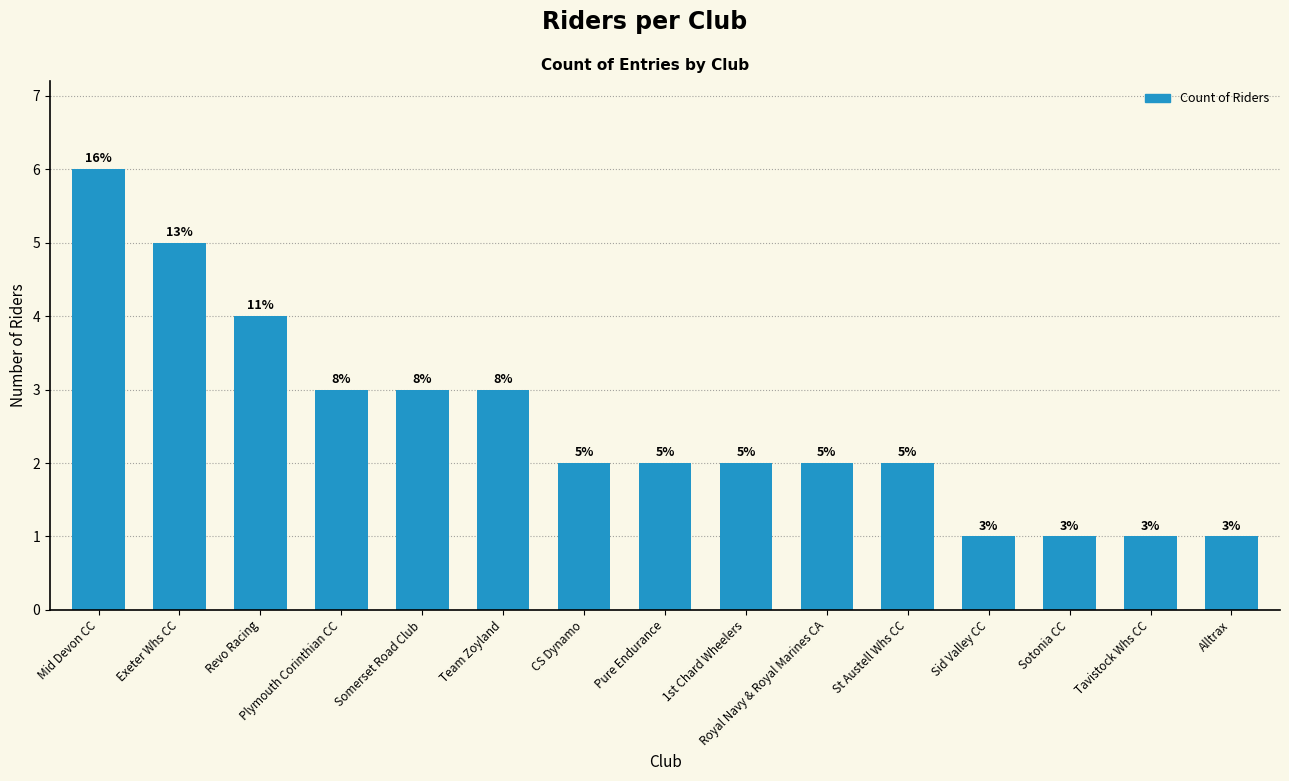

How many bars are there in total?

15